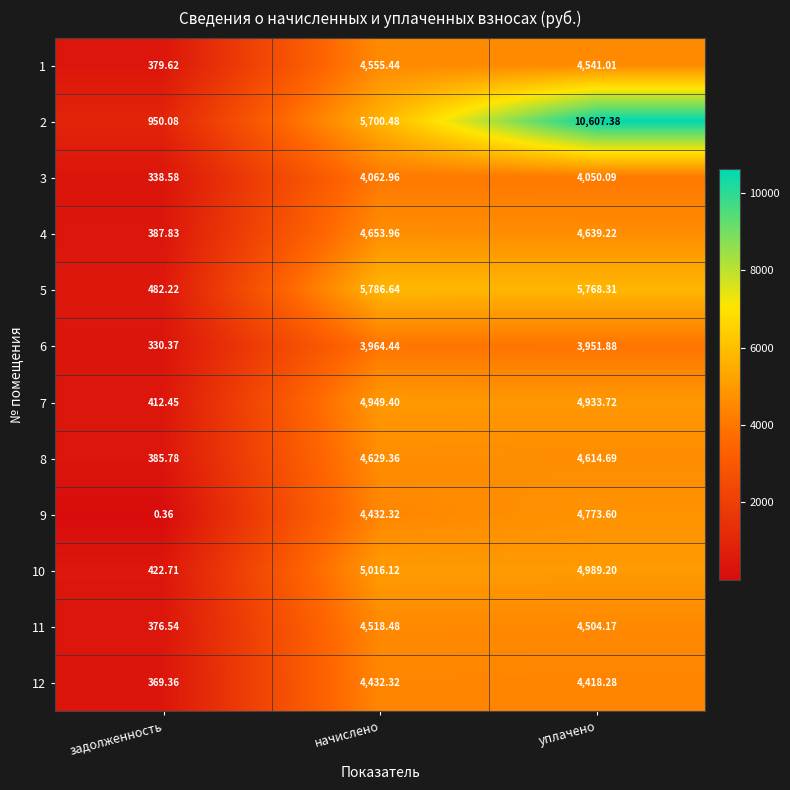

At which label does 11 first exceed 4504?

начислено